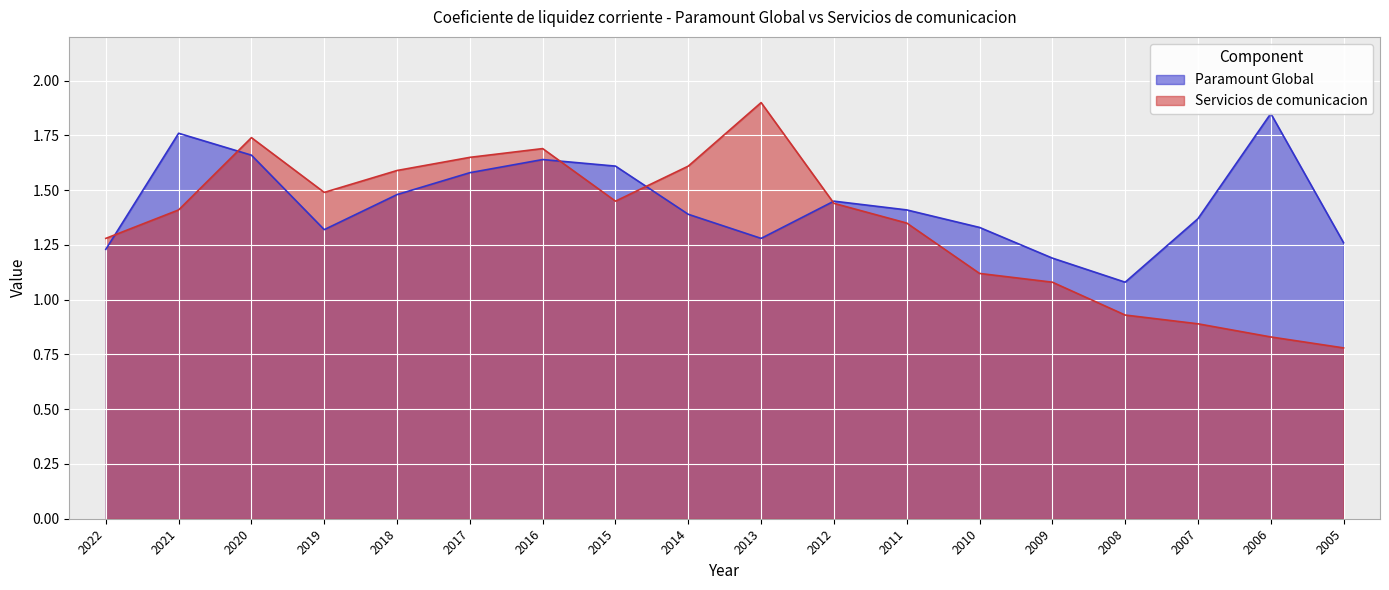

The value of Paramount Global at 2005 is 0.5. True or false?

False